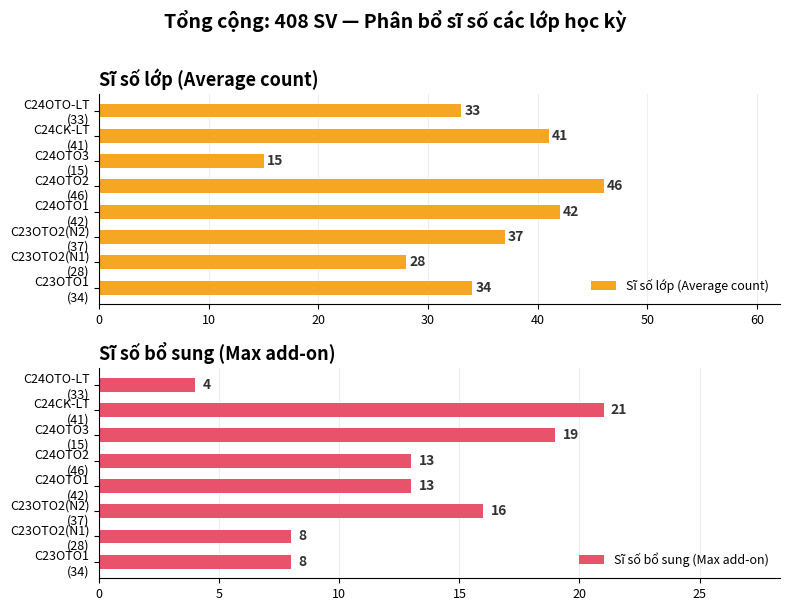

What is the minimum value for Sĩ số lớp (Average count)?

15